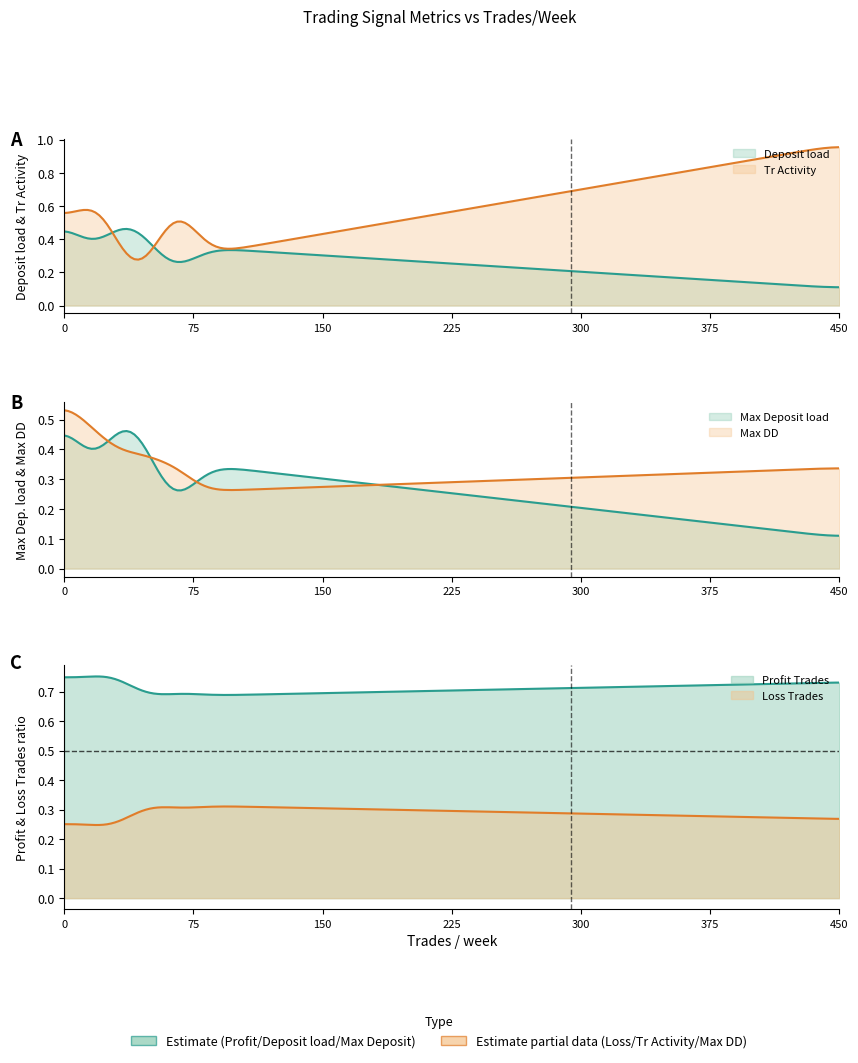

Which series has the largest range (max minus min)?

Tr Activity